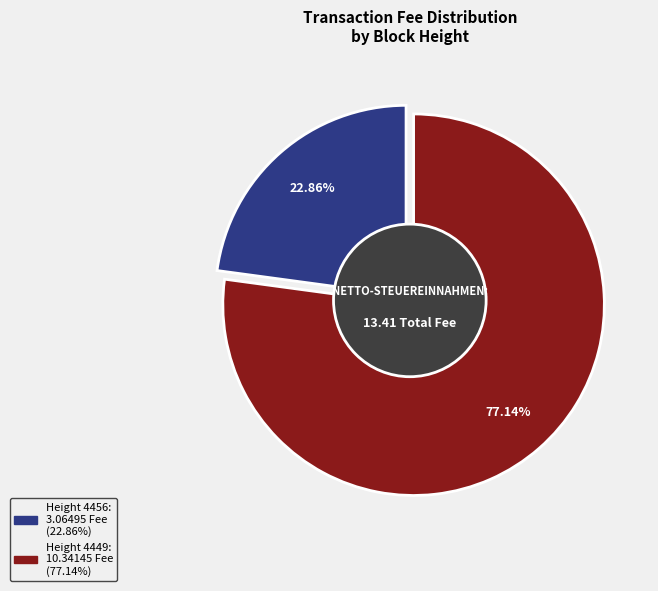

True or false: 4456 accounts for 23% of the total.

True